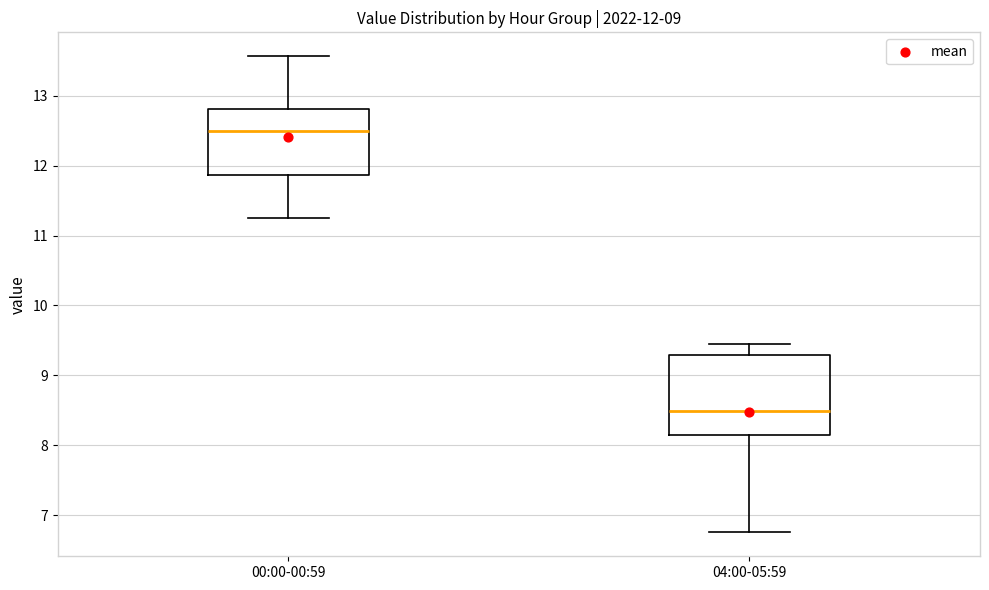

Comparing the boxes themselves (not the whiskers), which one is the tallest?

04:00-05:59